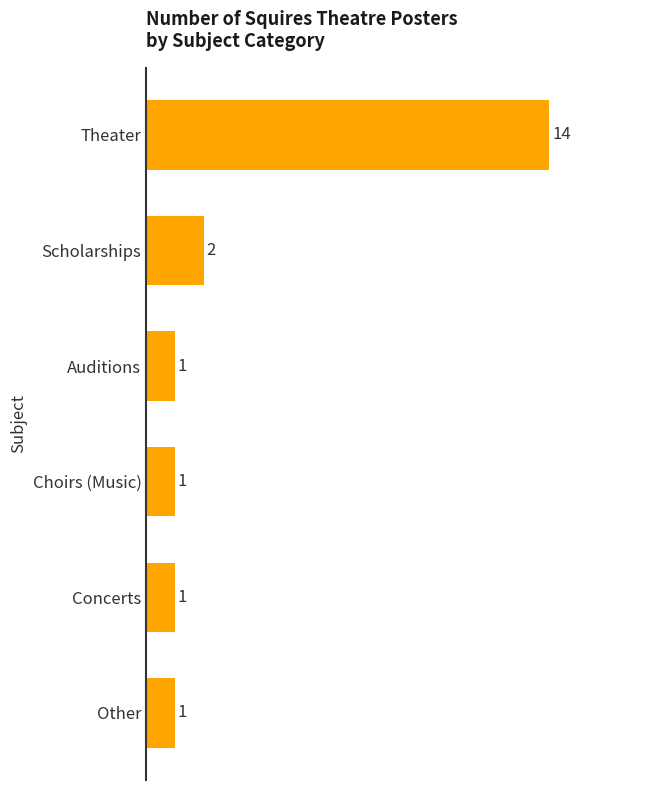

What is the difference between the second highest and minimum values?

1